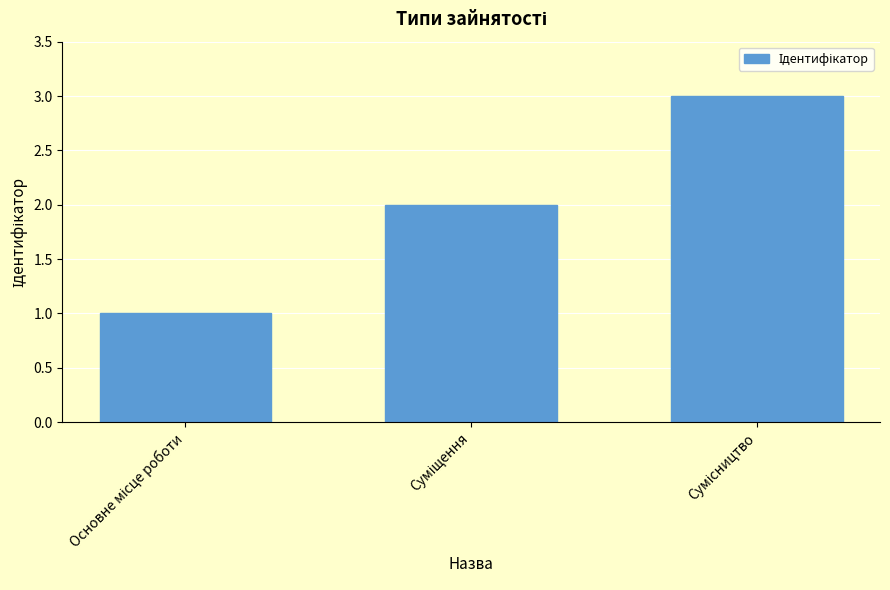

What is the sum of all values?

6